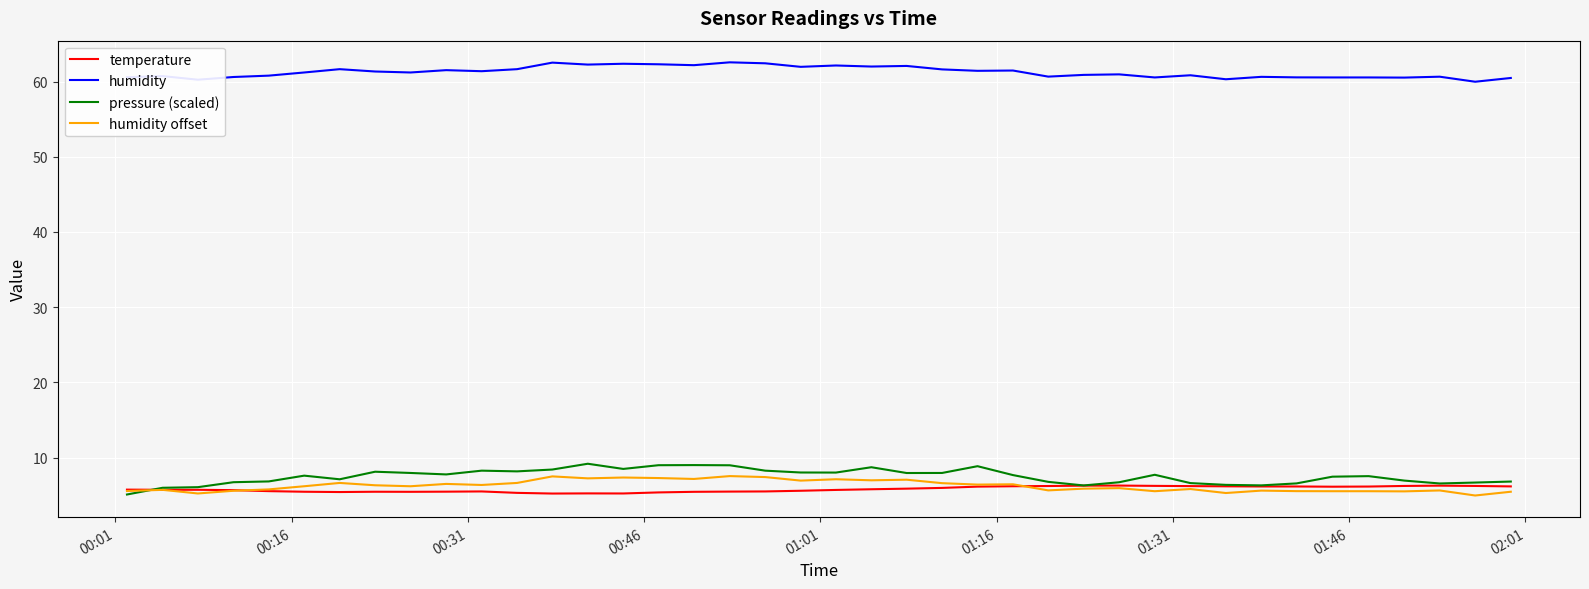

Which series has the largest total across all categories?

humidity